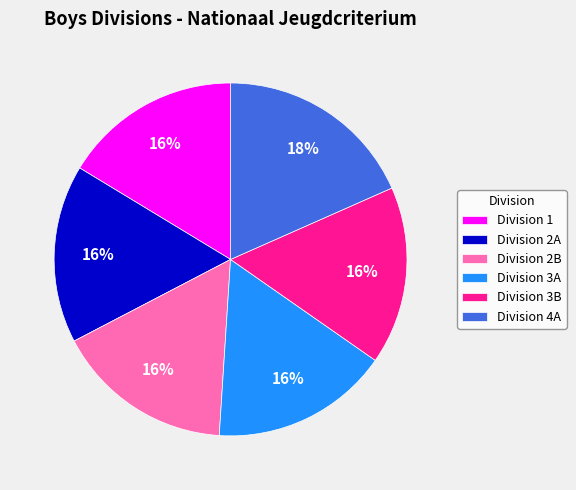

Count the number of slices in the pie.

6